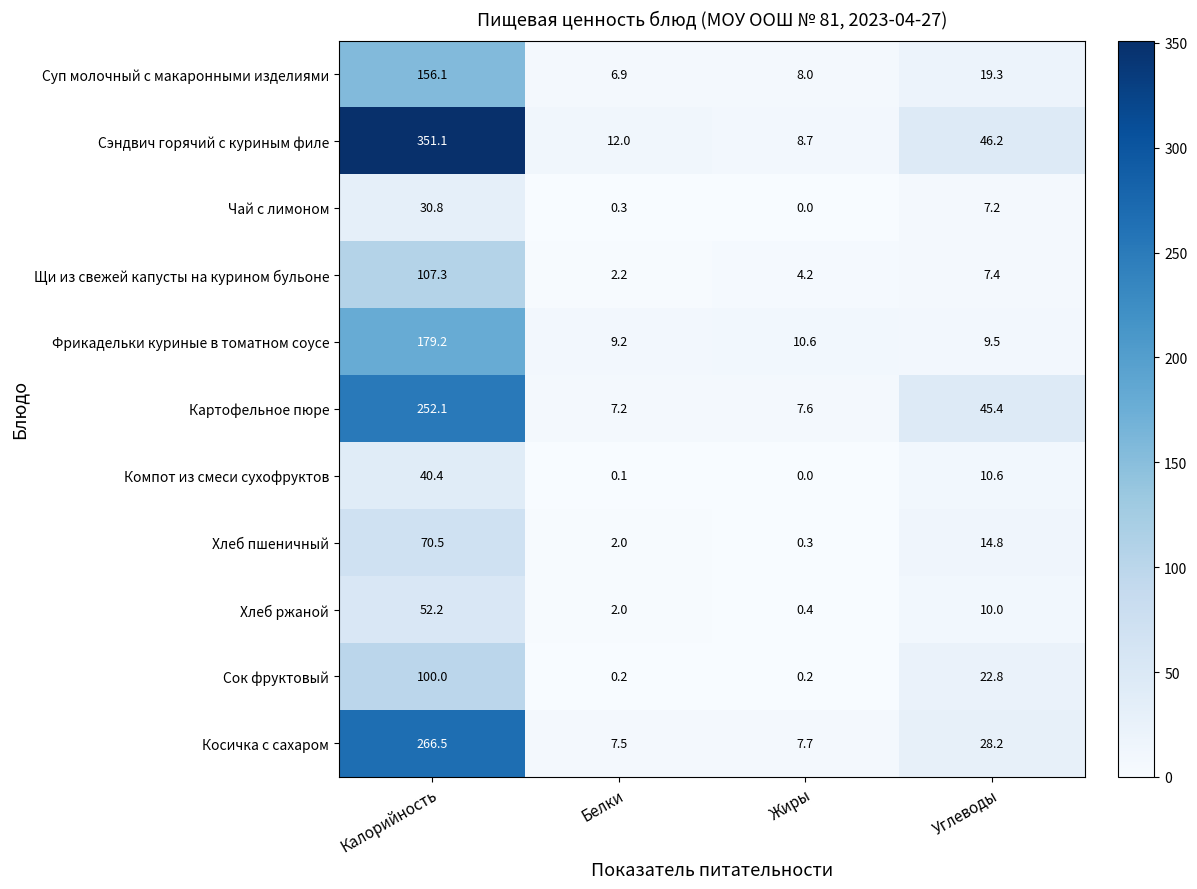

What is the maximum value shown in the chart?

351.1